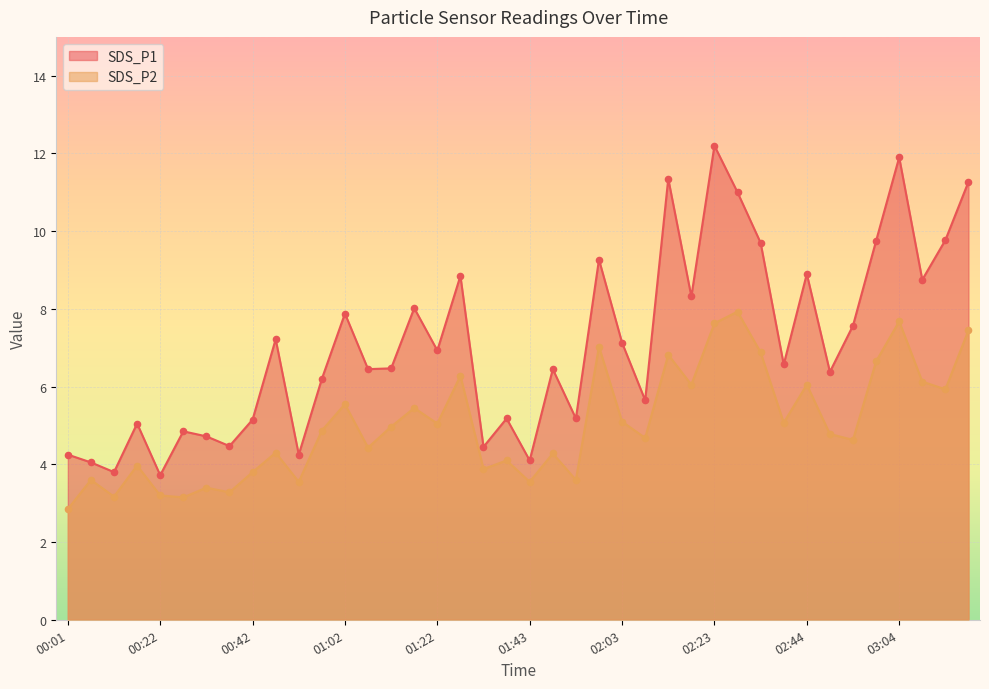

Which series has the largest Y range (max minus min)?

SDS_P1